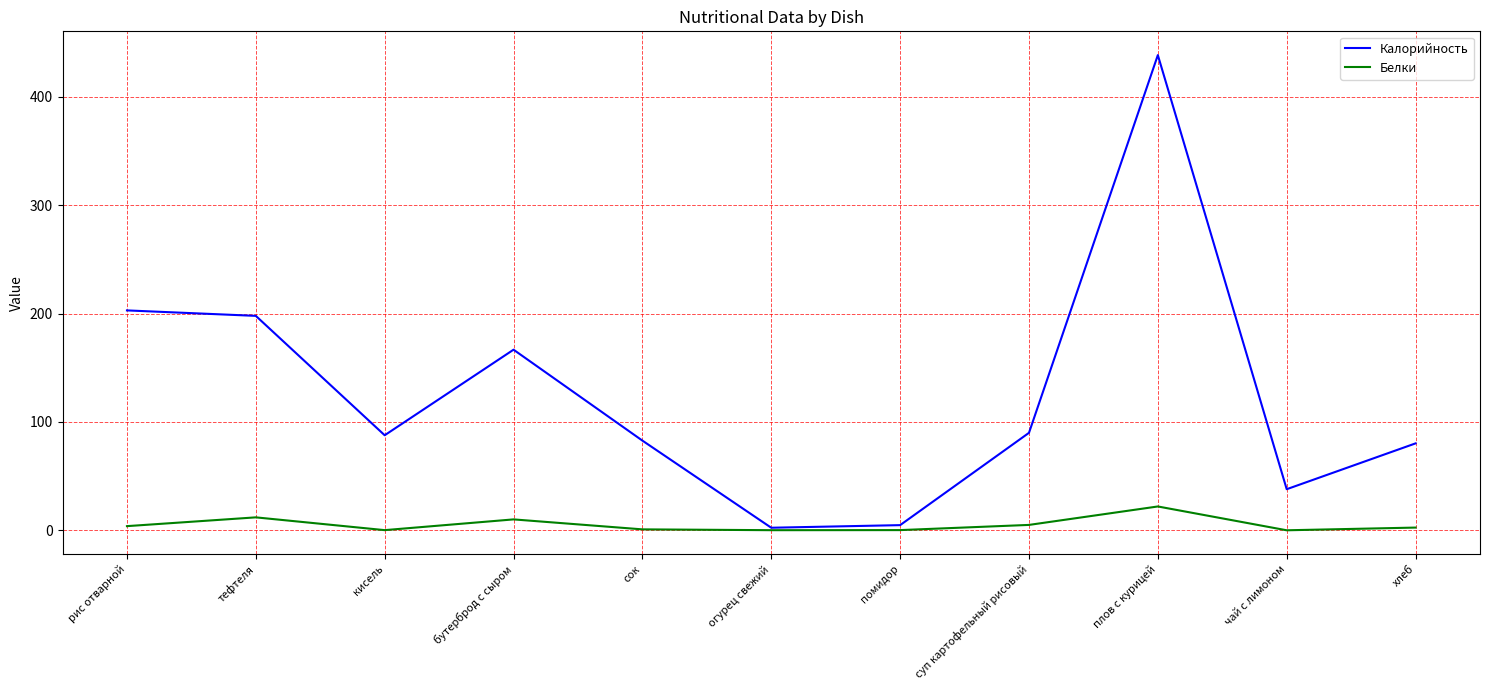

At which category is the sum across all series the highest?

плов с курицей